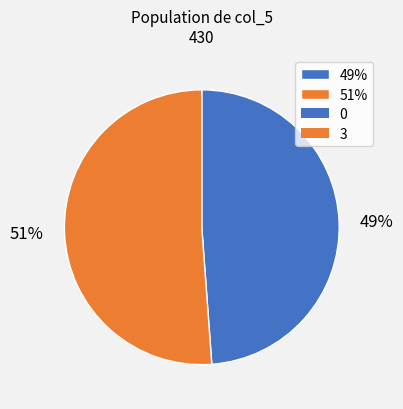

How many segments does this pie chart have?

2